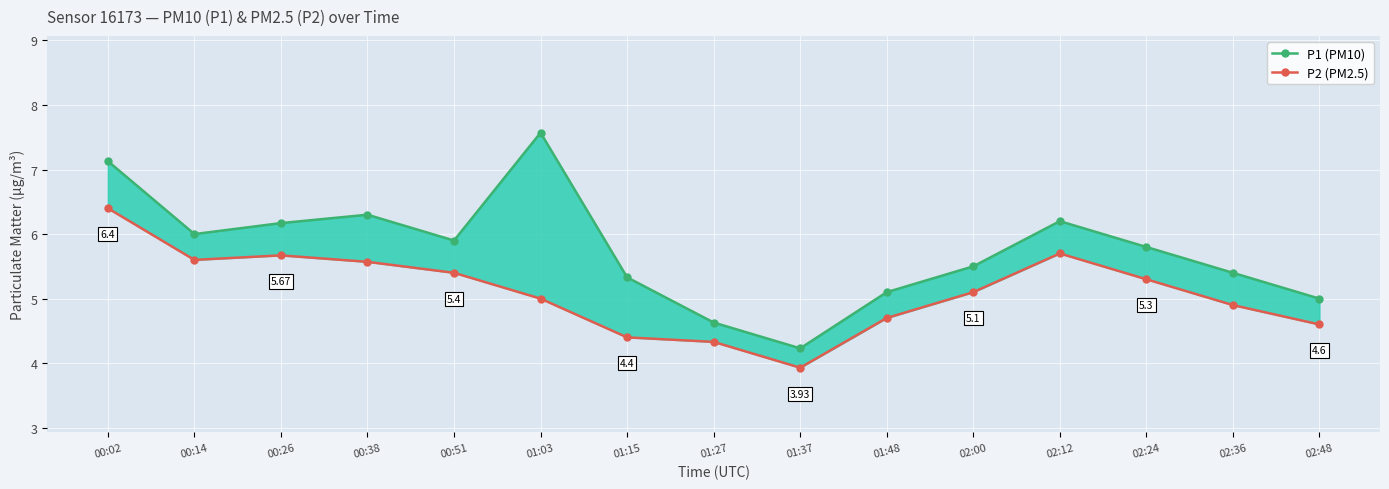

At which label is P2 (PM2.5) closest to 5?

01:03